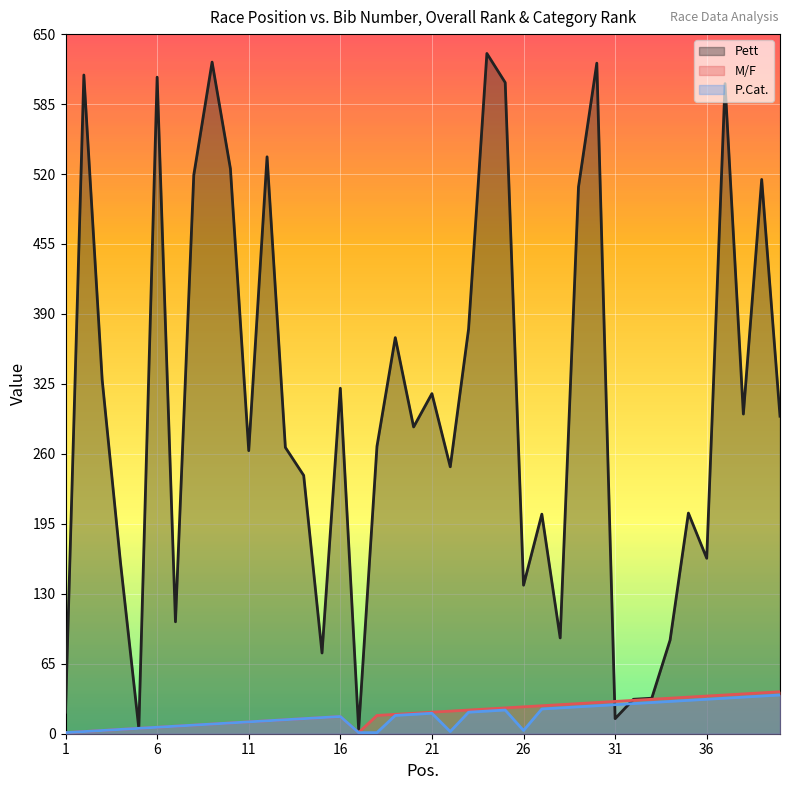

Reading left to right, what are all the values shown in this chart?

Pett: 1=20	2=612	3=329	4=159	5=5	6=610	7=104	8=519	9=624	10=525	11=263	12=536	13=266	14=240	15=75	16=321	17=4	18=267	19=368	20=285	21=316	22=248	23=376	24=632	25=605	26=138	27=204	28=89	29=508	30=623	31=14	32=32	33=33	34=87	35=205	36=163	37=604	38=297	39=515	40=295
M/F: 1=1	2=2	3=3	4=4	5=5	6=6	7=7	8=8	9=9	10=10	11=11	12=12	13=13	14=14	15=15	16=16	17=1	18=17	19=18	20=19	21=20	22=21	23=22	24=23	25=24	26=25	27=26	28=27	29=28	30=29	31=30	32=31	33=32	34=33	35=34	36=35	37=36	38=37	39=38	40=39
P.Cat.: 1=1	2=2	3=3	4=4	5=5	6=6	7=7	8=8	9=9	10=10	11=11	12=12	13=13	14=14	15=15	16=16	17=1	18=1	19=17	20=18	21=19	22=2	23=20	24=21	25=22	26=3	27=23	28=24	29=25	30=26	31=27	32=28	33=29	34=30	35=31	36=32	37=33	38=34	39=35	40=36